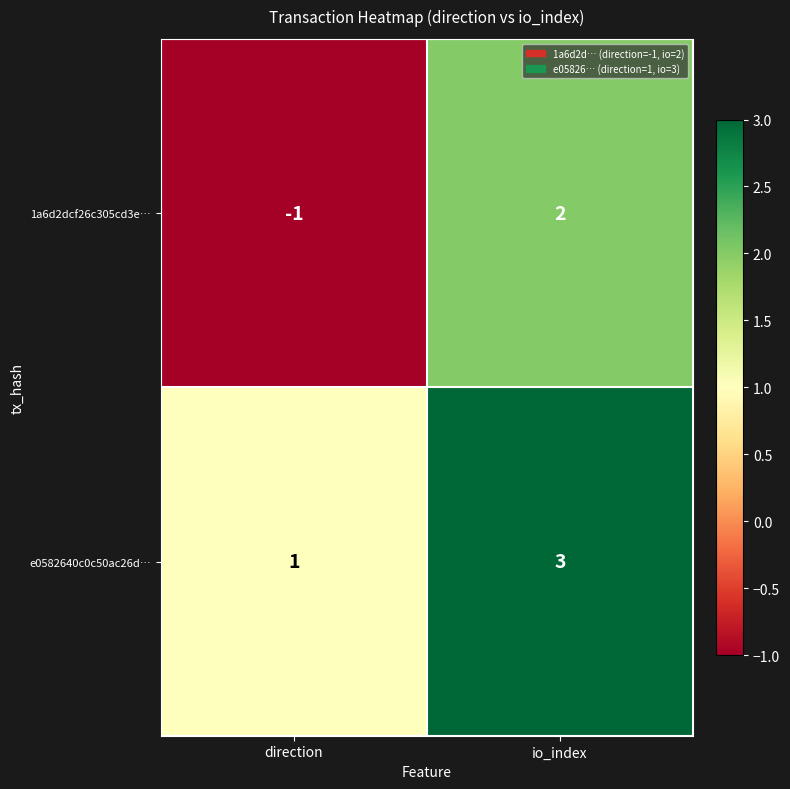

What is the sum of all e0582640c0c50ac26d… values?

4